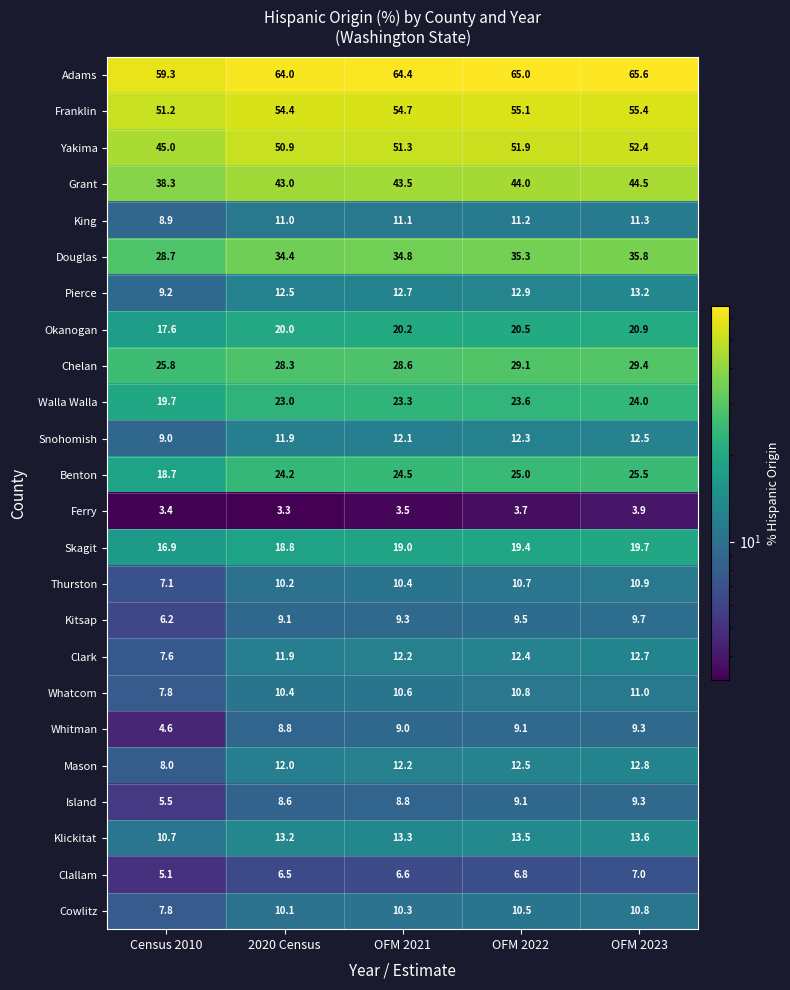

Which series has the largest total across all categories?

Adams